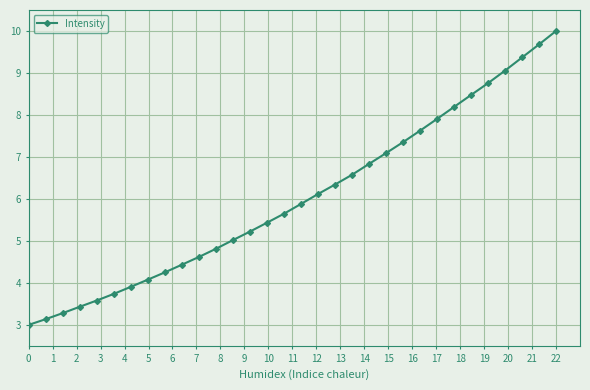

What is the value of the 18th point from the left?

6.1